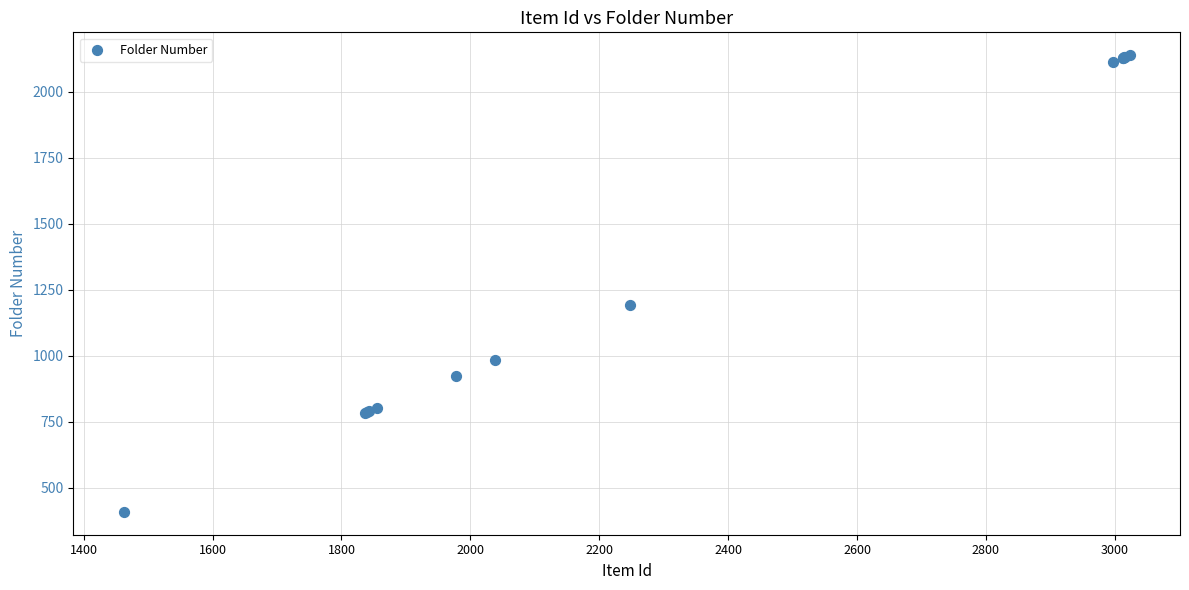

What Y value in the scatter plot is closest to 1274?

1194